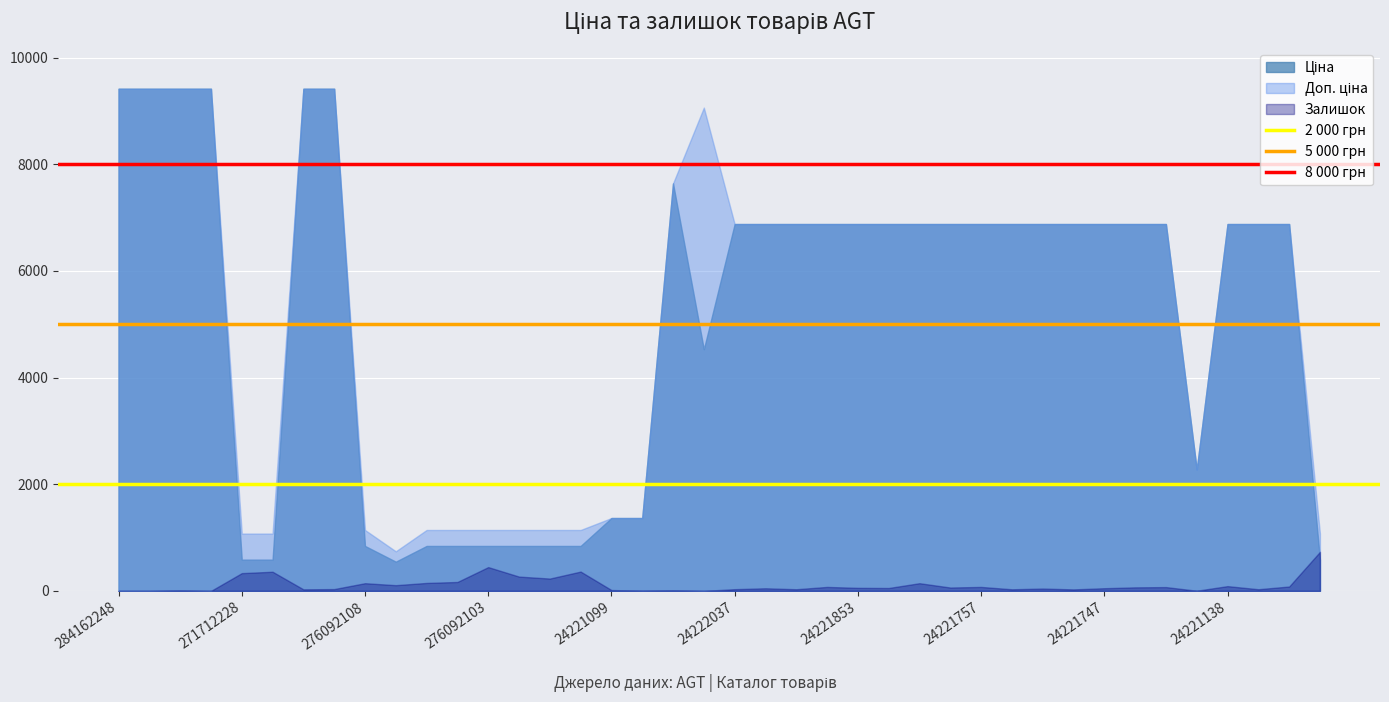

What is the maximum value shown in the chart?

9416.9